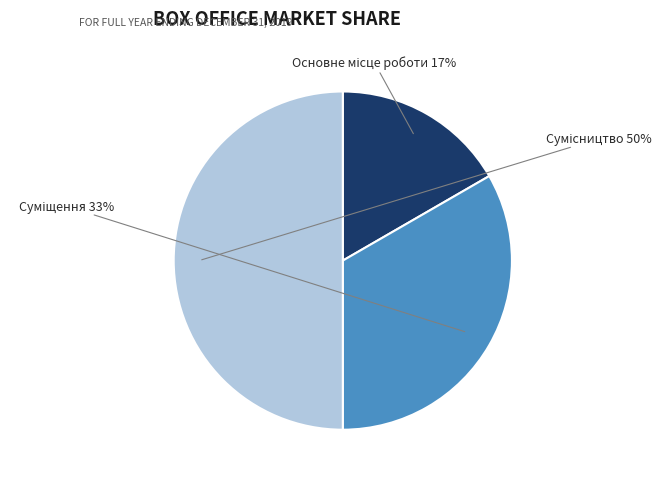

To the nearest percent, what is the average slice percentage?

33%